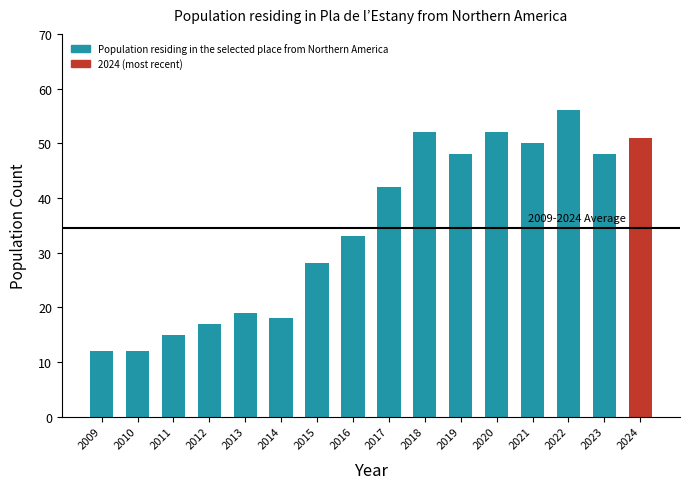

What is the minimum value shown in the chart?

12